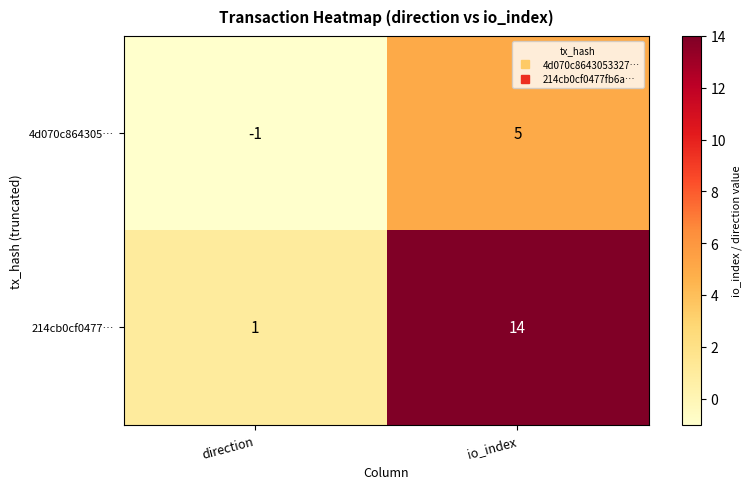

At which category is the sum across all series the highest?

io_index